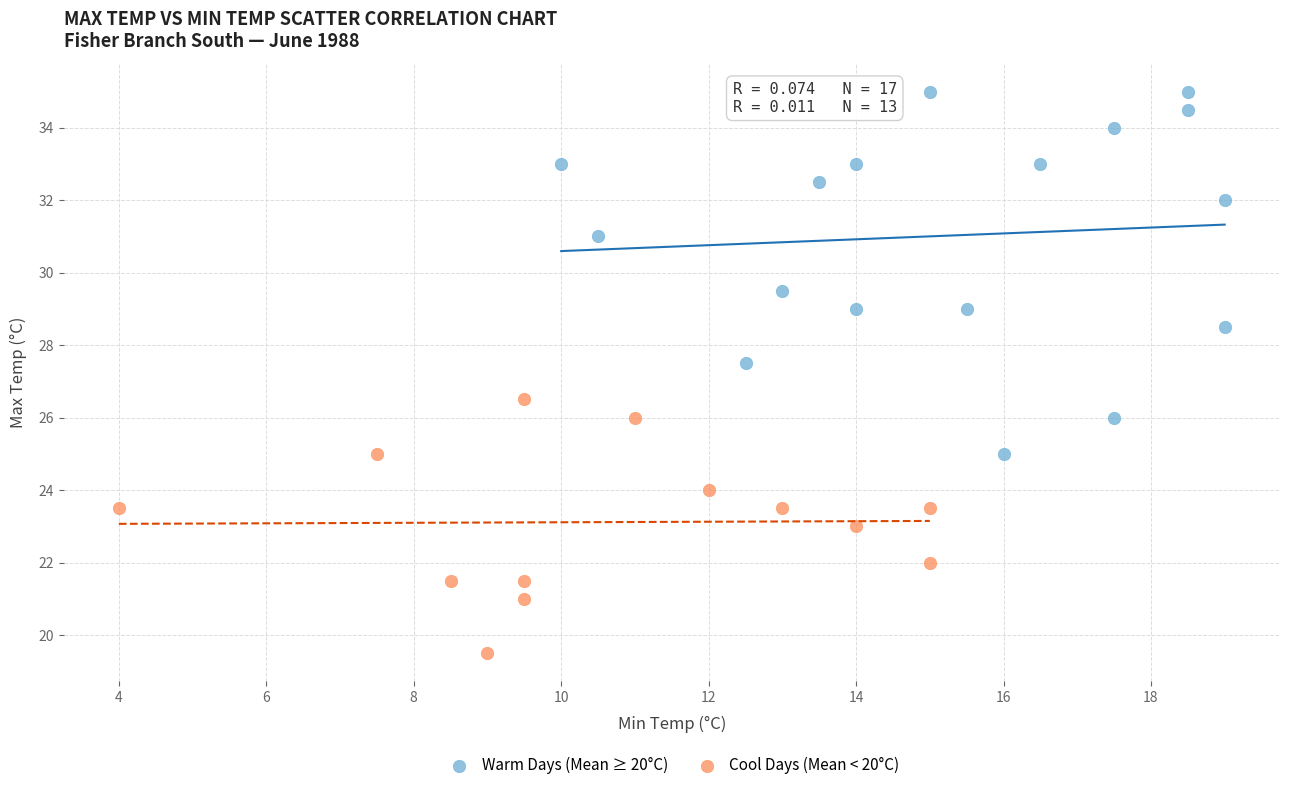

Which series reaches the minimum Y coordinate?

Cool Days (Mean < 20°C)